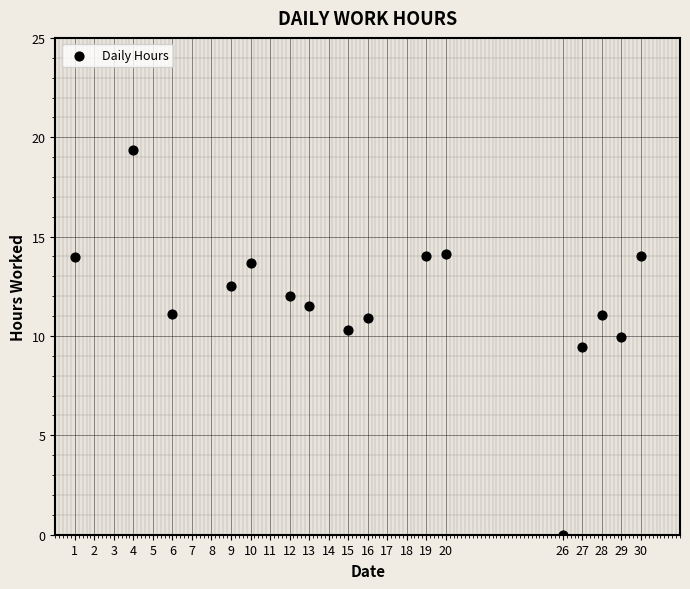

What Y value in the scatter plot is closest to 9?

9.4